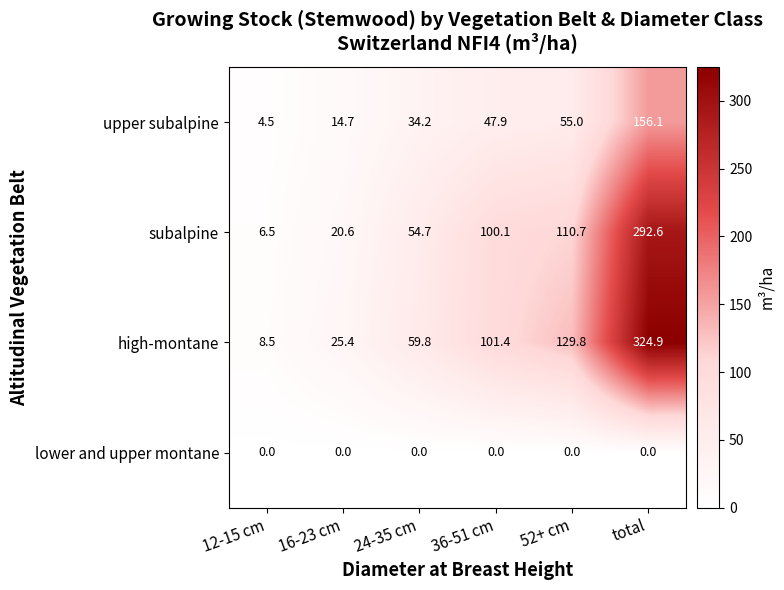

Is it true that upper subalpine equals 156.1 at total?

True